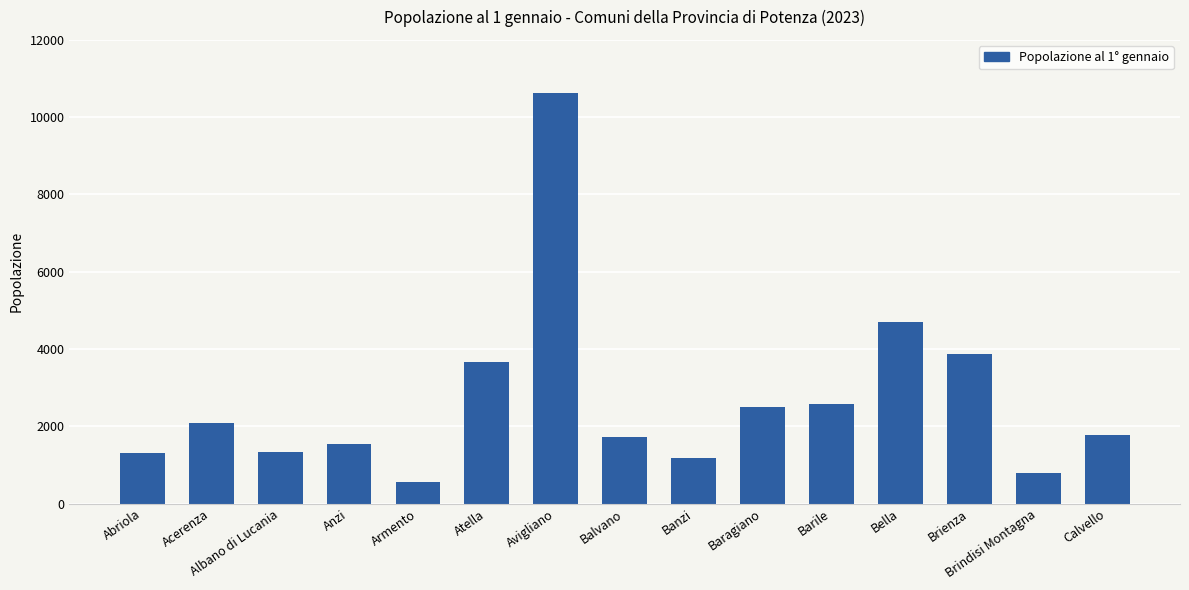

Which label corresponds to the largest value in the chart?

Avigliano